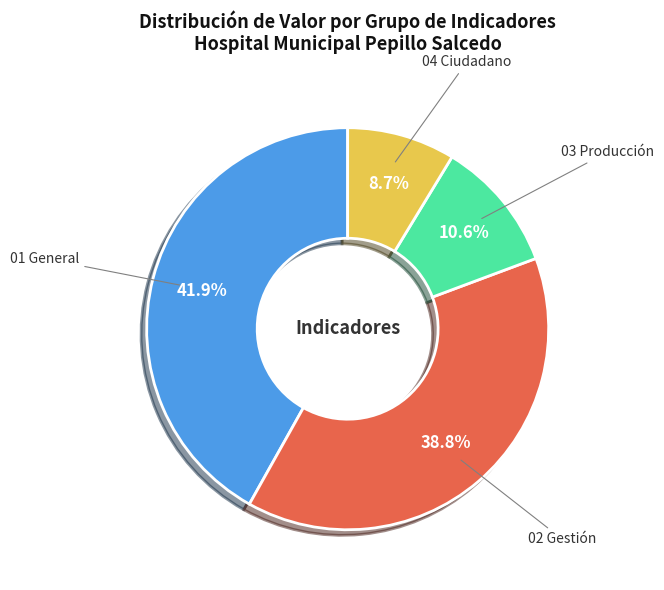

To the nearest percent, what is the difference between the largest and smallest slice percentages?

33%